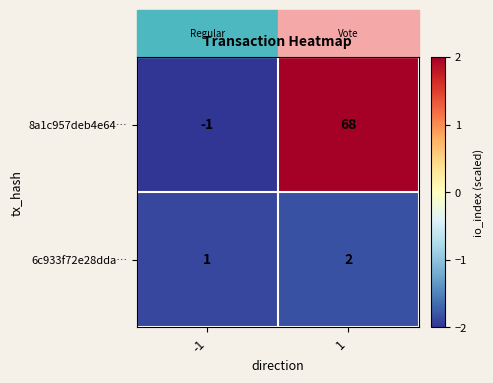

List the series in order of their peak value, lowest first.

6c933f72e28dda…, 8a1c957deb4e64…